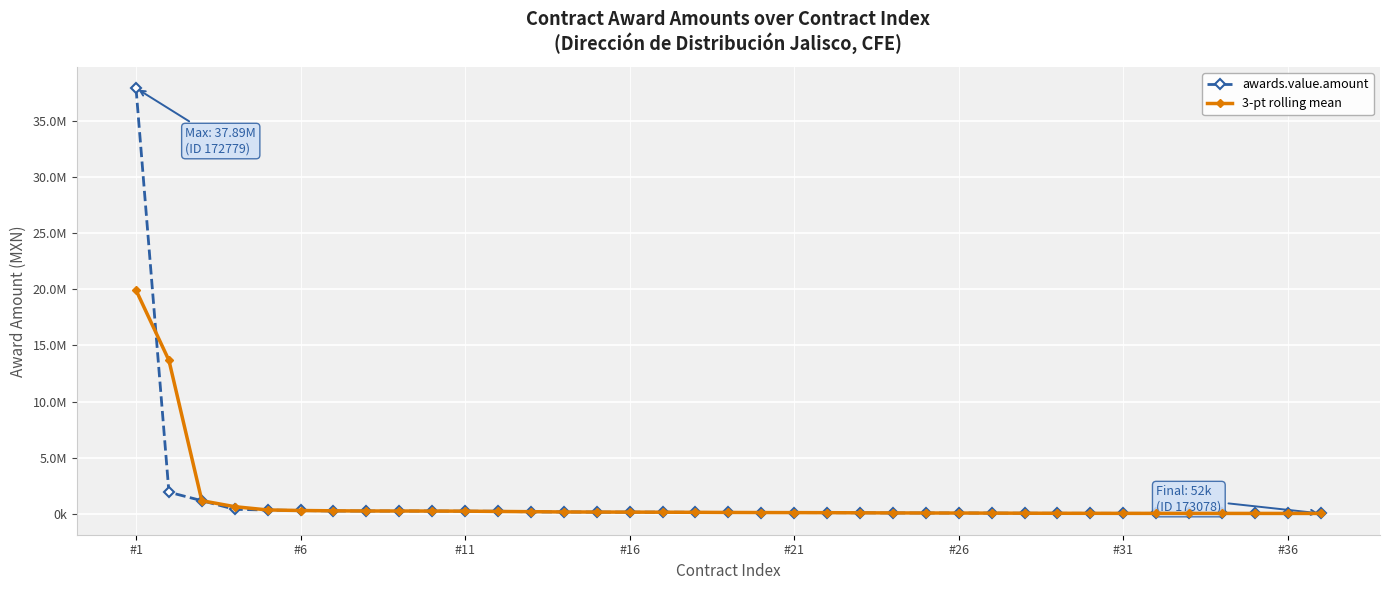

Where does the awards.value.amount series first go above 138624?

#1